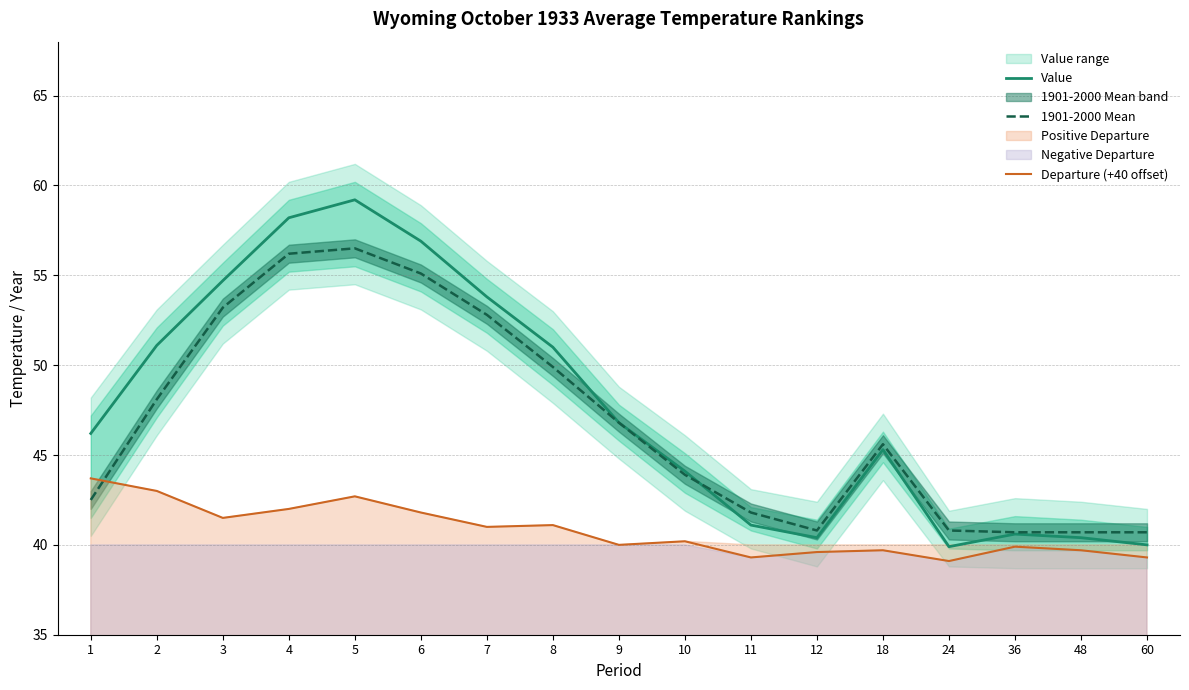

Does the chart have visible grid lines?

Yes